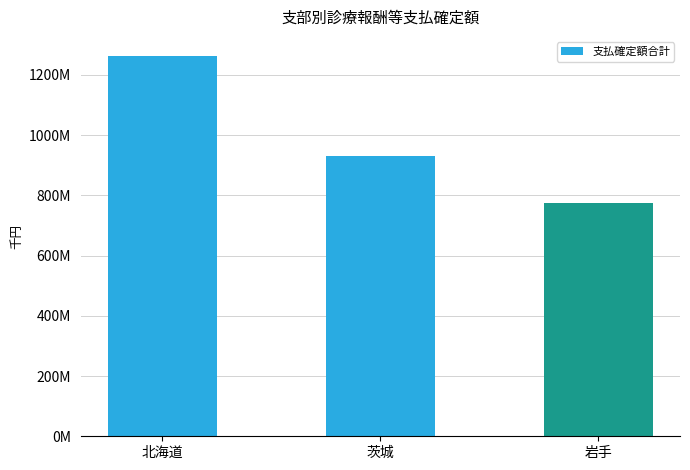

At which label is the value closest to 1019813030?

茨城